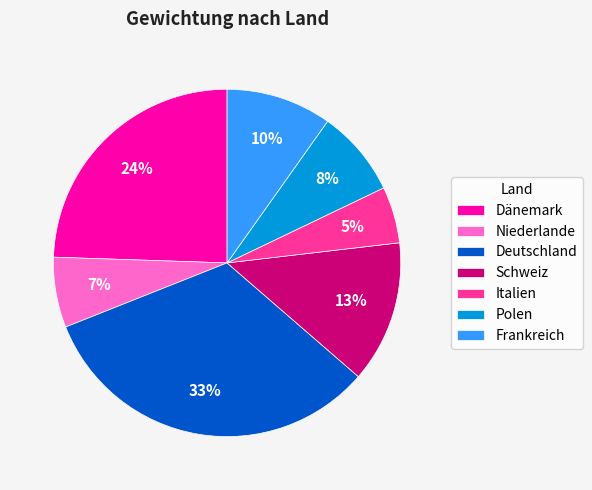

Rank the categories by value from lowest to highest.

Italien, Niederlande, Polen, Frankreich, Schweiz, Dänemark, Deutschland